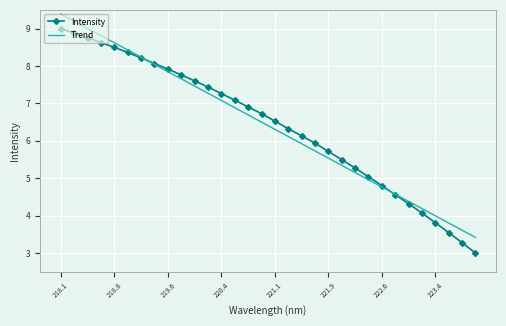

How many values in the Trend series are below 6?

14